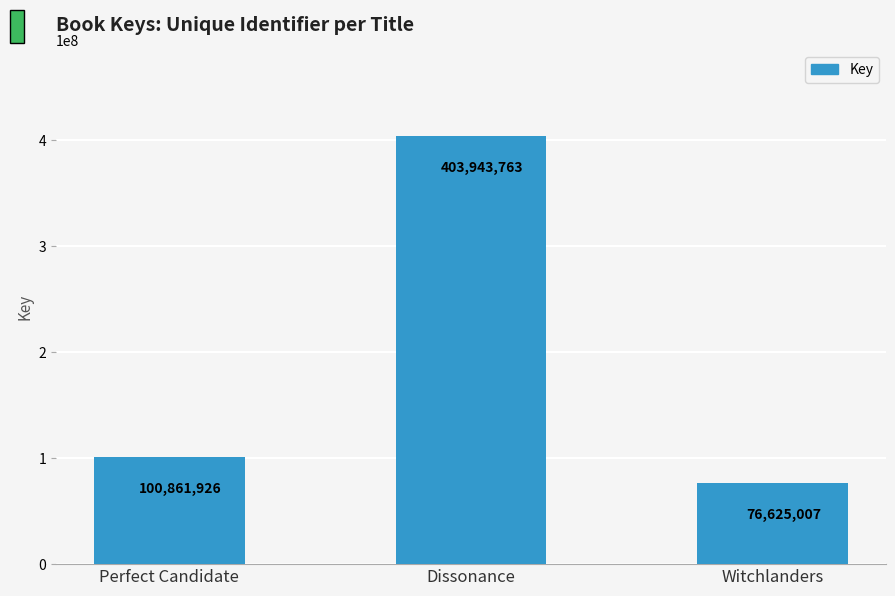

Reading left to right, transcribe all the data shown in this chart.

Perfect Candidate=100861926	Dissonance=403943763	Witchlanders=76625007